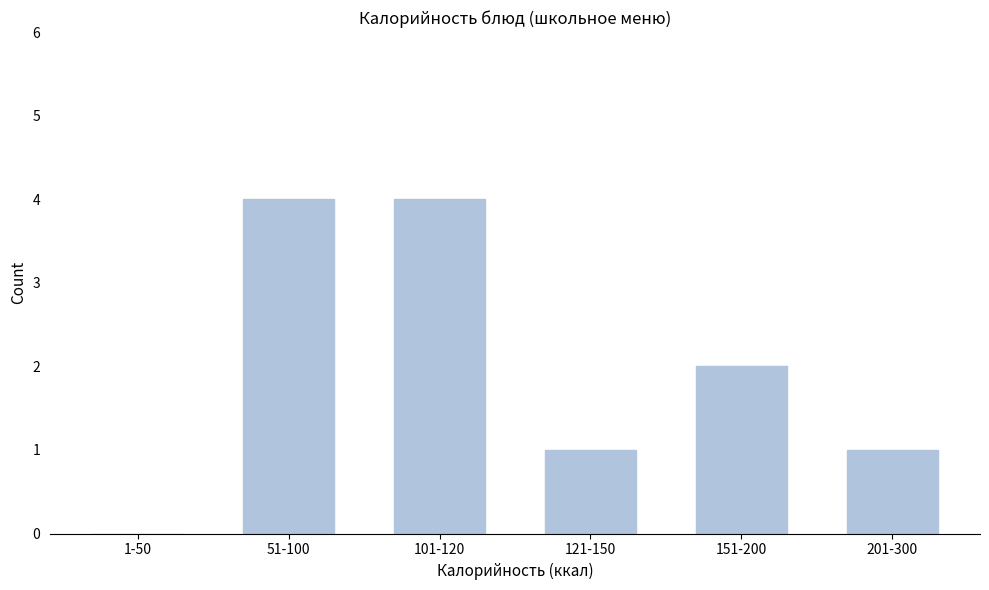

Reading left to right, extract all data points from this chart.

1-50=0	51-100=4	101-120=4	121-150=1	151-200=2	201-300=1